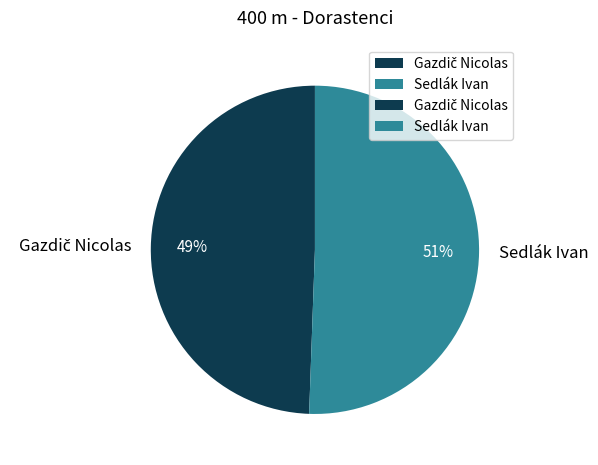

What is the largest slice in the pie chart?

Sedlák Ivan